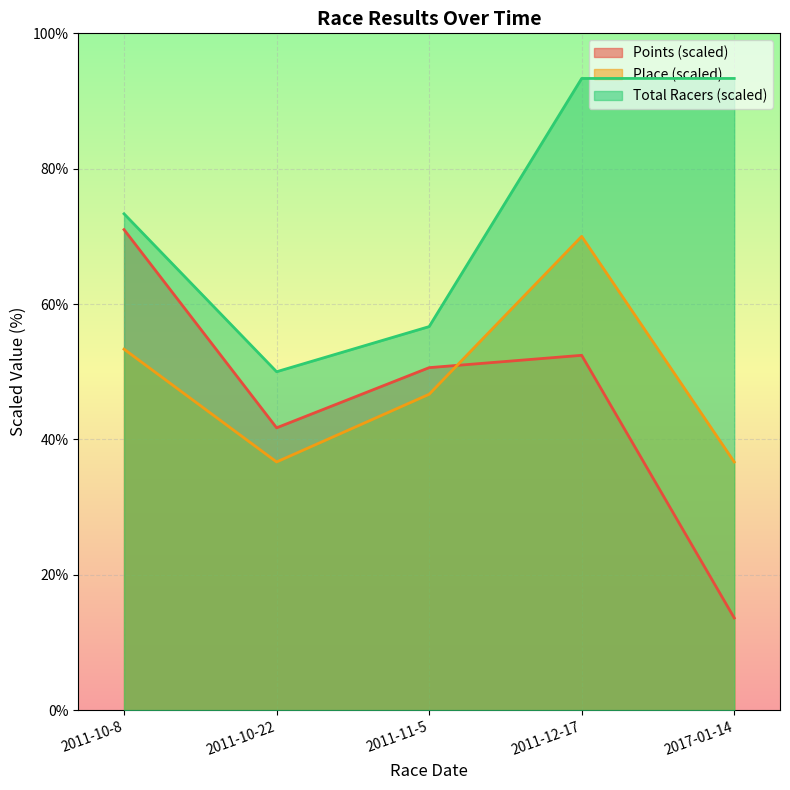

Reading left to right, list all the values displayed in this chart.

Points: 2011-10-8=71.0	2011-10-22=41.7	2011-11-5=50.6	2011-12-17=52.4	2017-01-14=13.6
Place: 2011-10-8=53.3	2011-10-22=36.7	2011-11-5=46.7	2011-12-17=70.0	2017-01-14=36.7
Total Racers: 2011-10-8=73.3	2011-10-22=50.0	2011-11-5=56.7	2011-12-17=93.3	2017-01-14=93.3